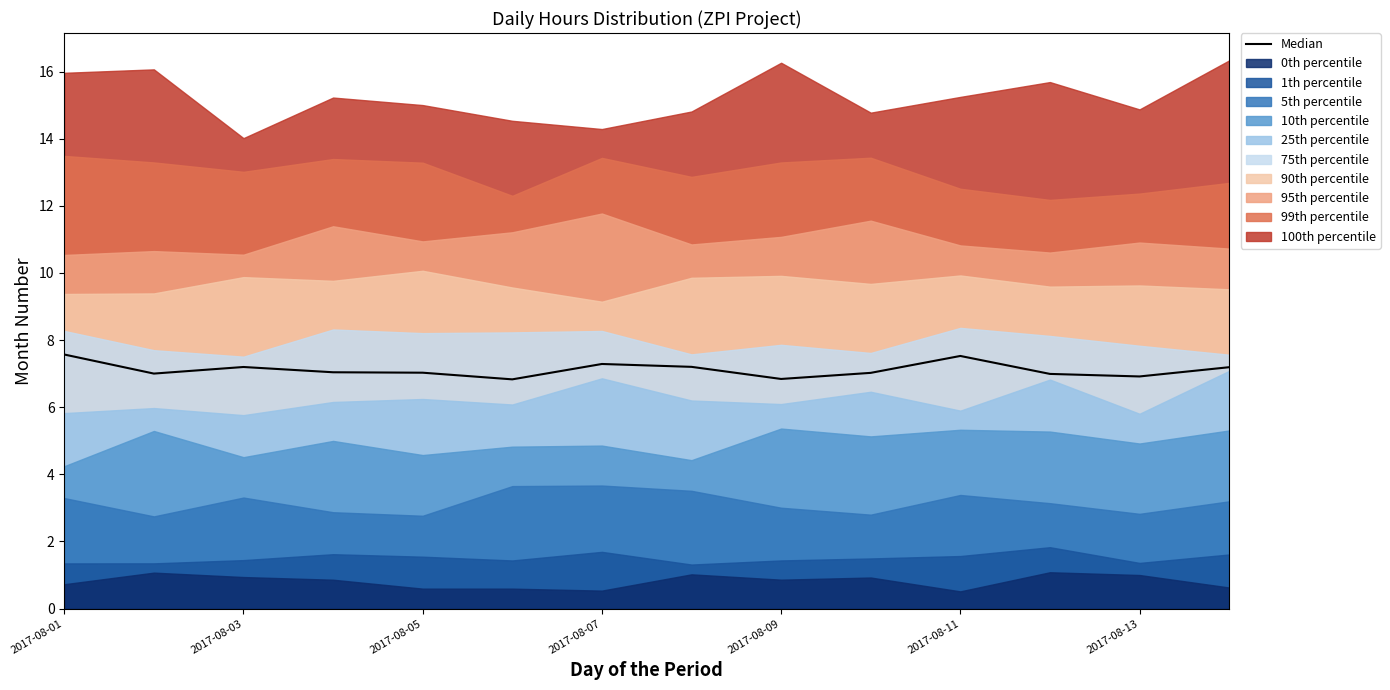

Which label corresponds to the smallest value in the chart?

2017-08-11